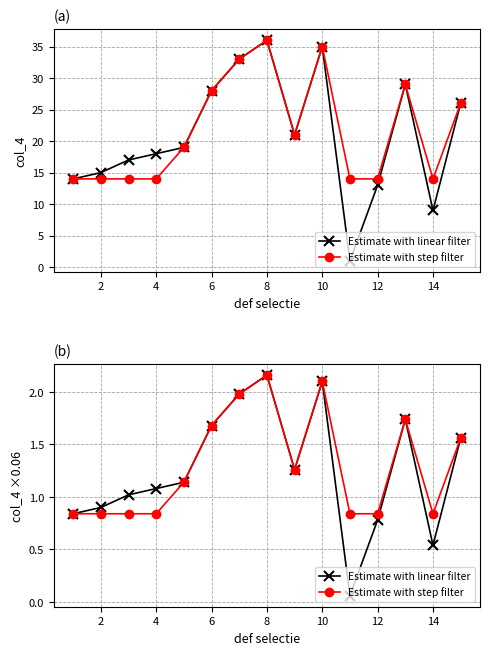

Rank the series at 14 from lowest to highest value.

Estimate with linear filter, Estimate with step filter